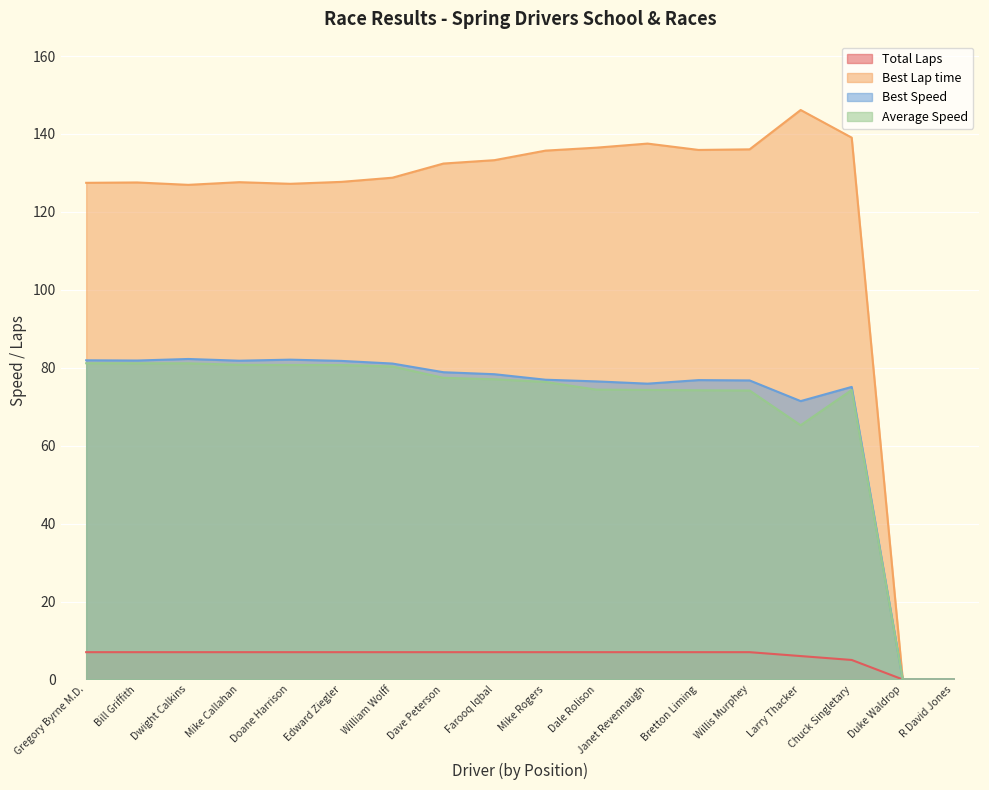

What are all the series names shown in the legend?

Total Laps, Best Lap time, Best Speed, Average Speed